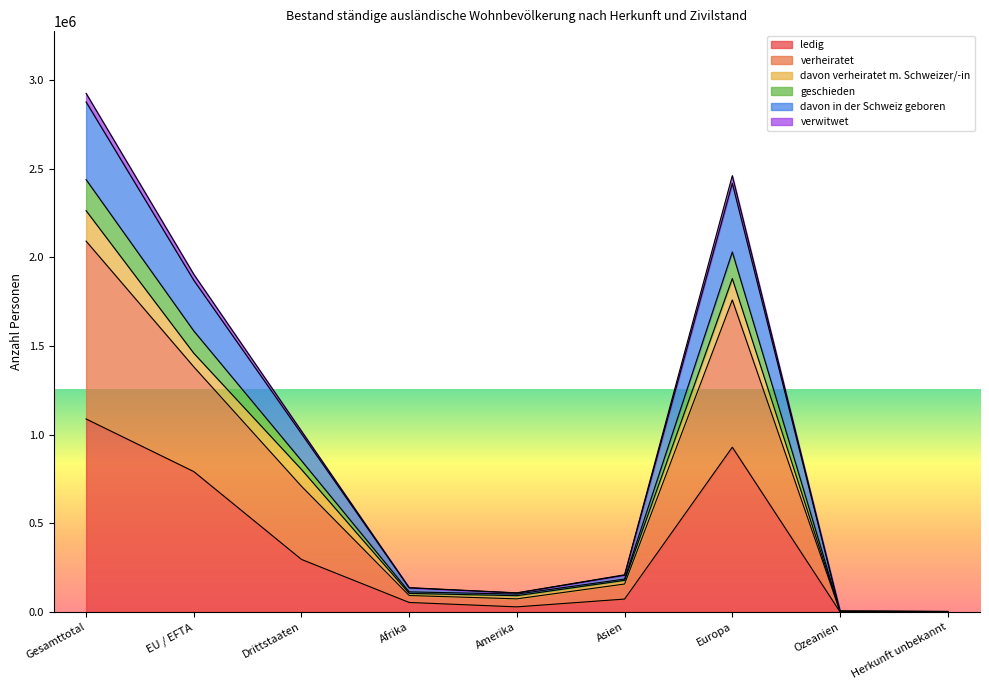

The geschieden series shows 3426894 at Gesamttotal. True or false?

False